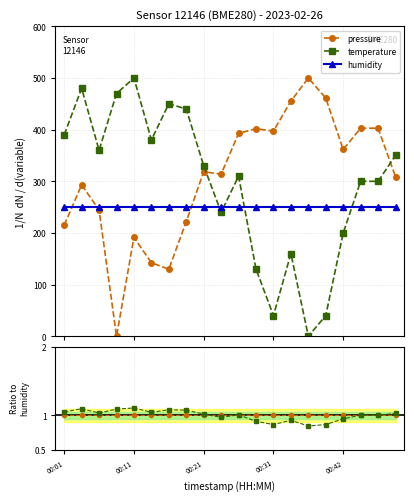

Which series has the largest total across all categories?

pressure